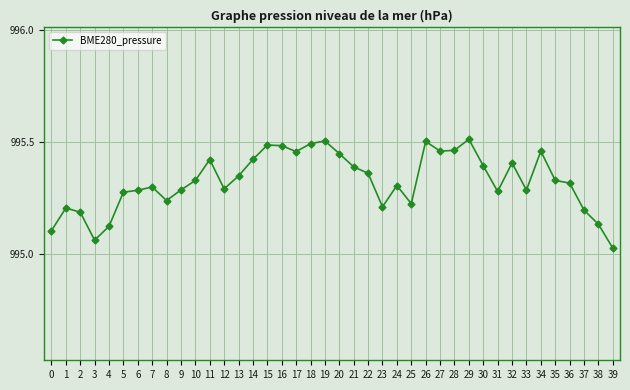

What is the difference between the values at 13 and 18?

0.1